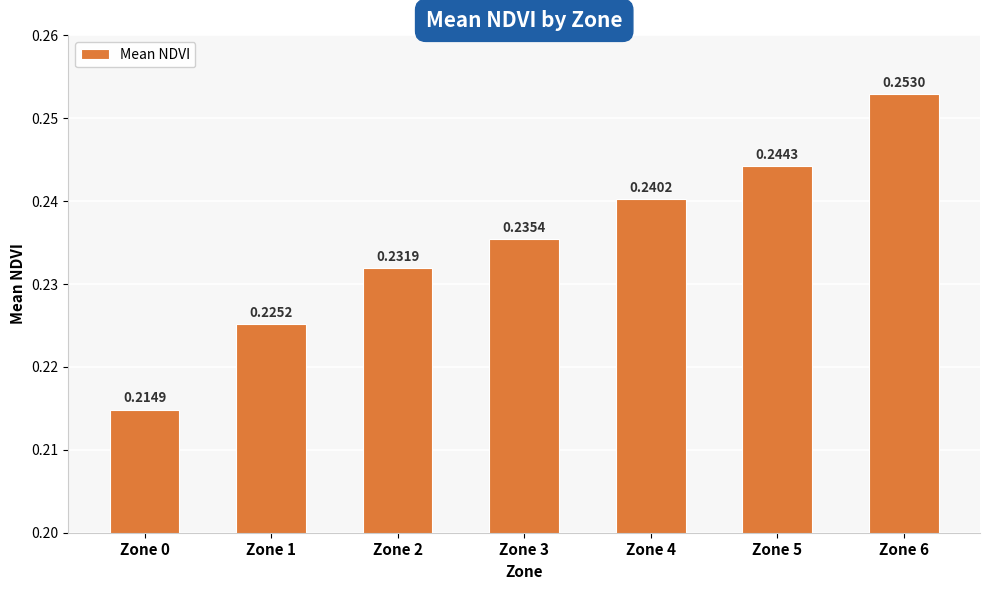

The value at Zone 0 is 0.1. True or false?

False